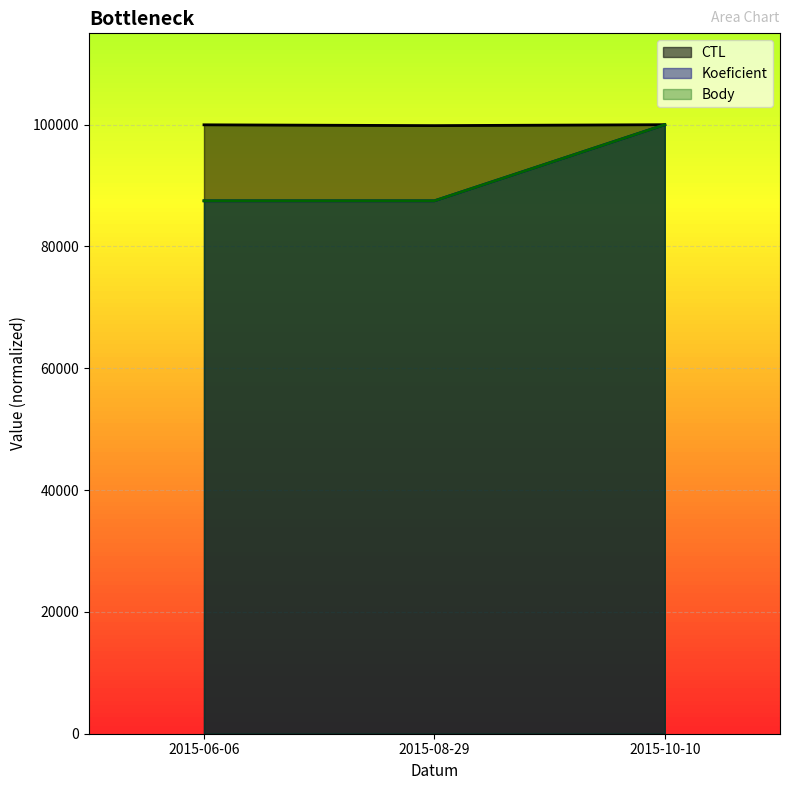

What is the lowest value of the Body series?

87500.0